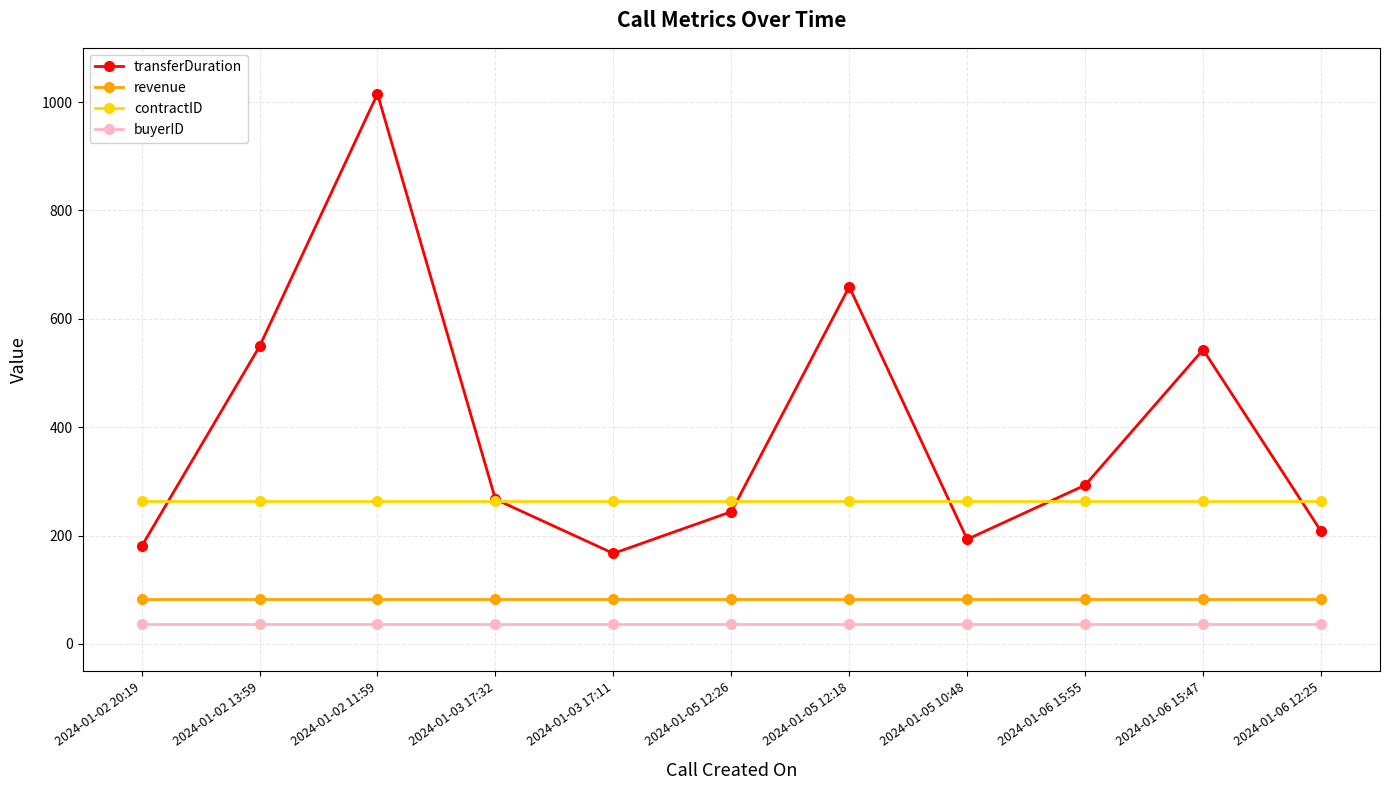

What is the difference between the highest and lowest values at 2024-01-02 11:59?

978.0